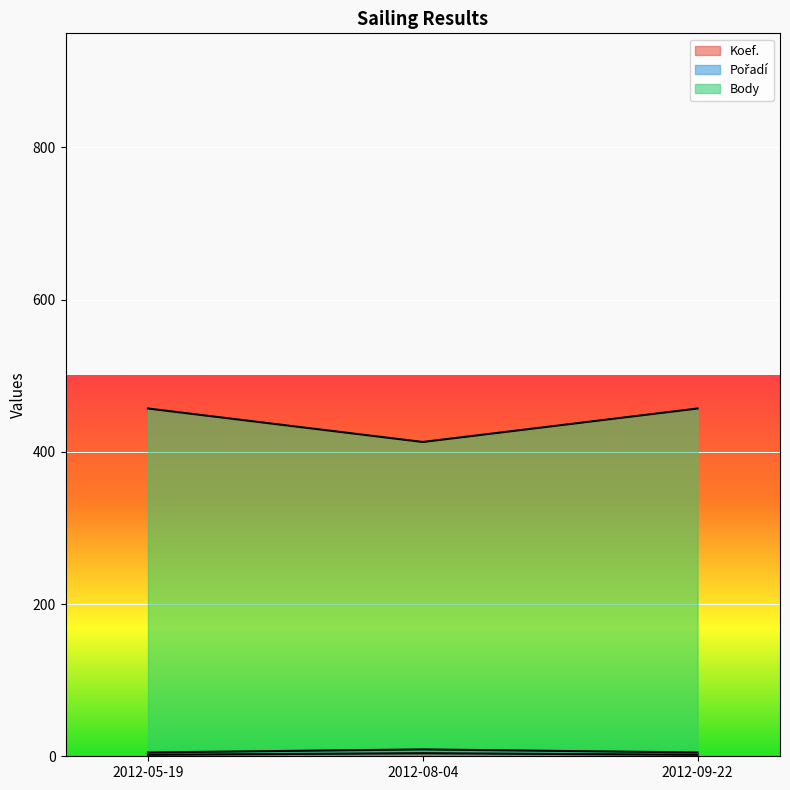

Read the Pořadí value at 2012-08-04.

4